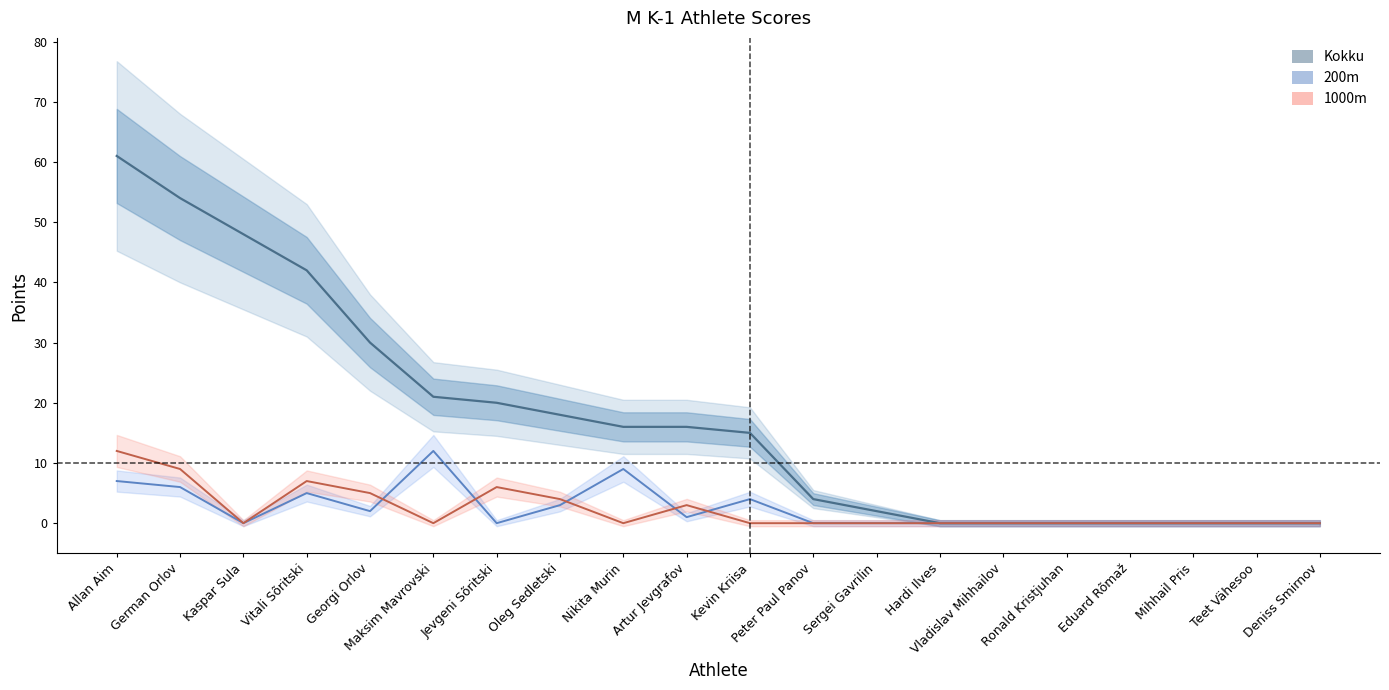

Which series changed the most between Jevgeni Sõritski and Ronald Kristjuhan?

Kokku (Total)